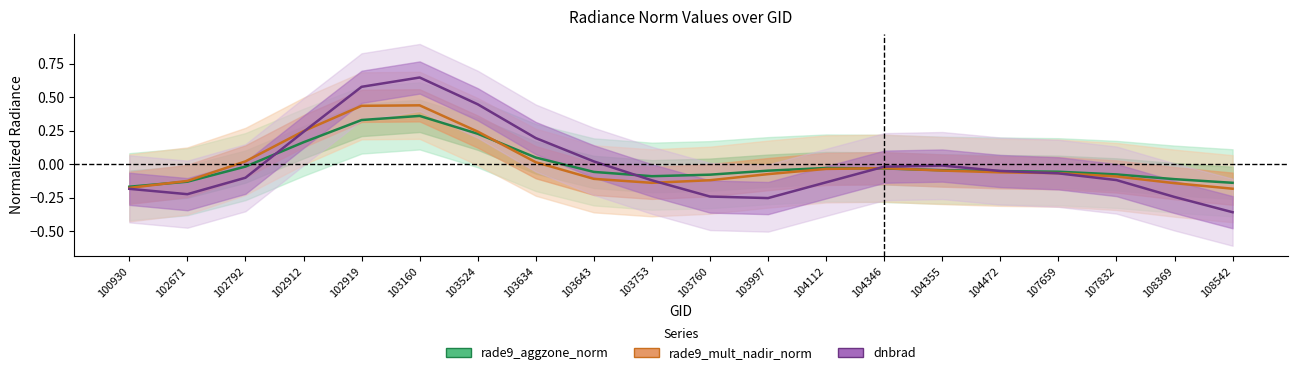

True or false: rade9_aggzone_norm has a value of 0.2 at 103524.

True